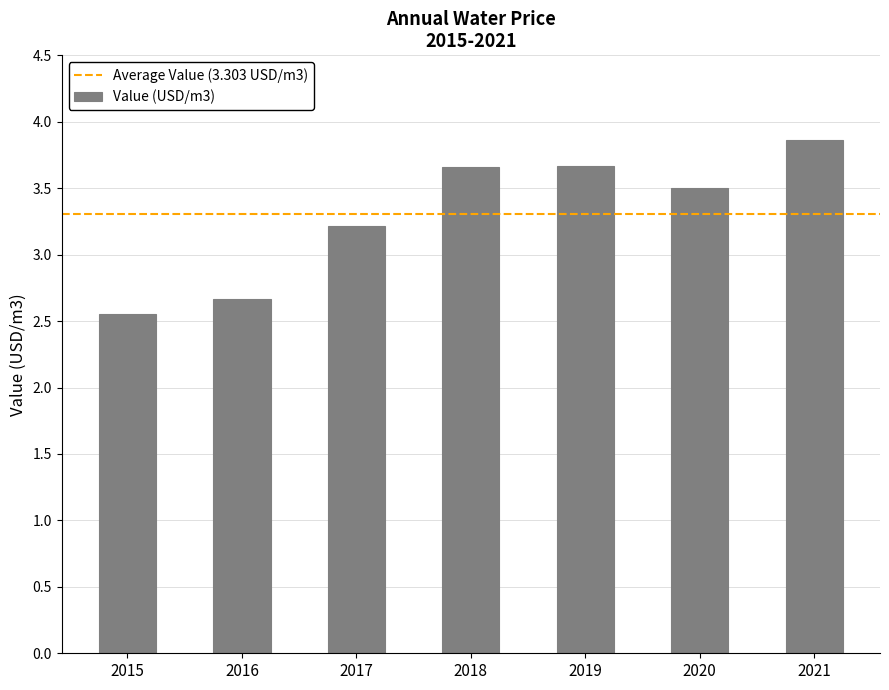

The chart shows a value of 1.9 at 2021. True or false?

False